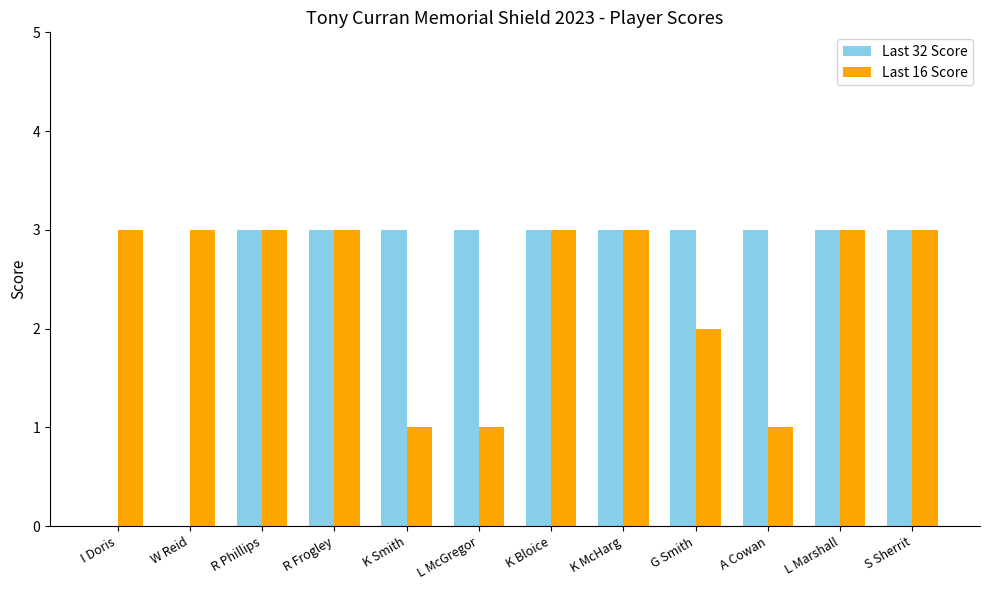

Between G Smith and S Sherrit, which series saw the biggest shift?

Last 16 Score